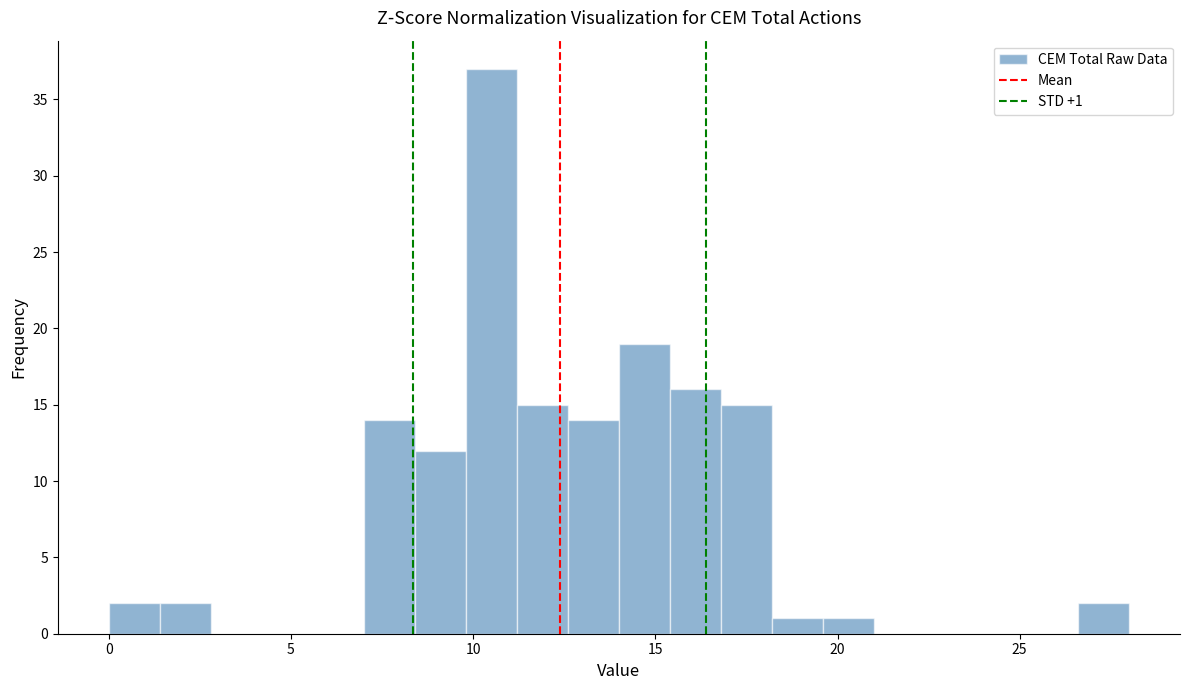

Around what value on the x-axis is the tallest bar? Give the approximate position of its centre, as read against the axis.

10.5